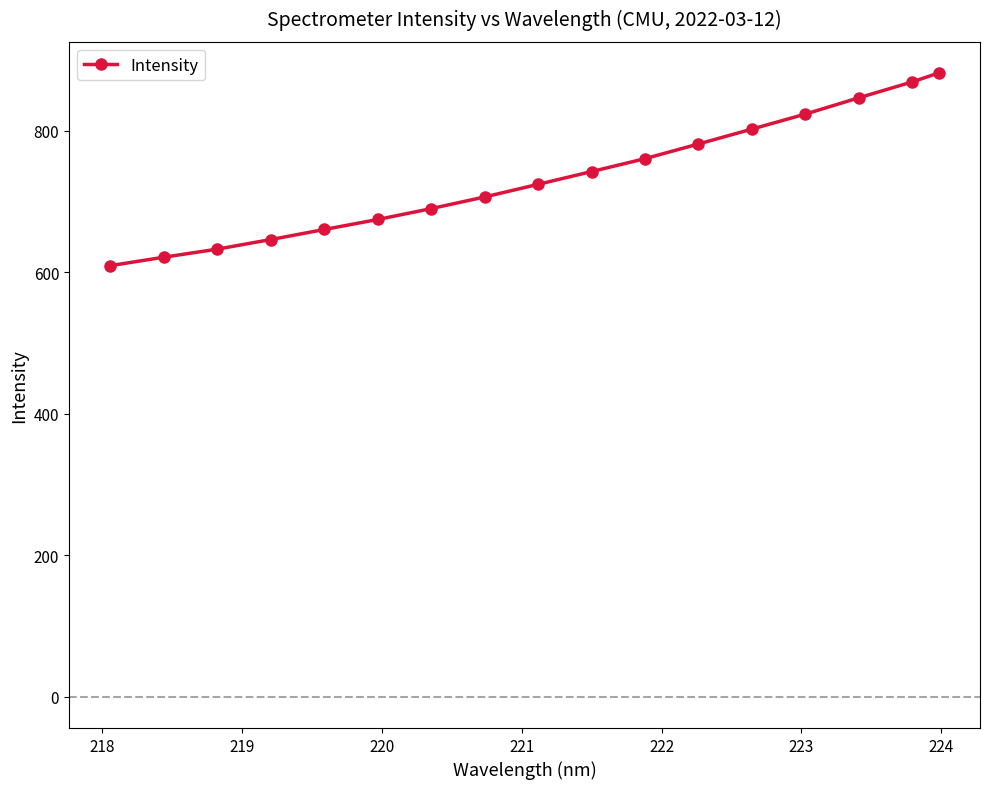

What is the greatest value displayed?

881.5